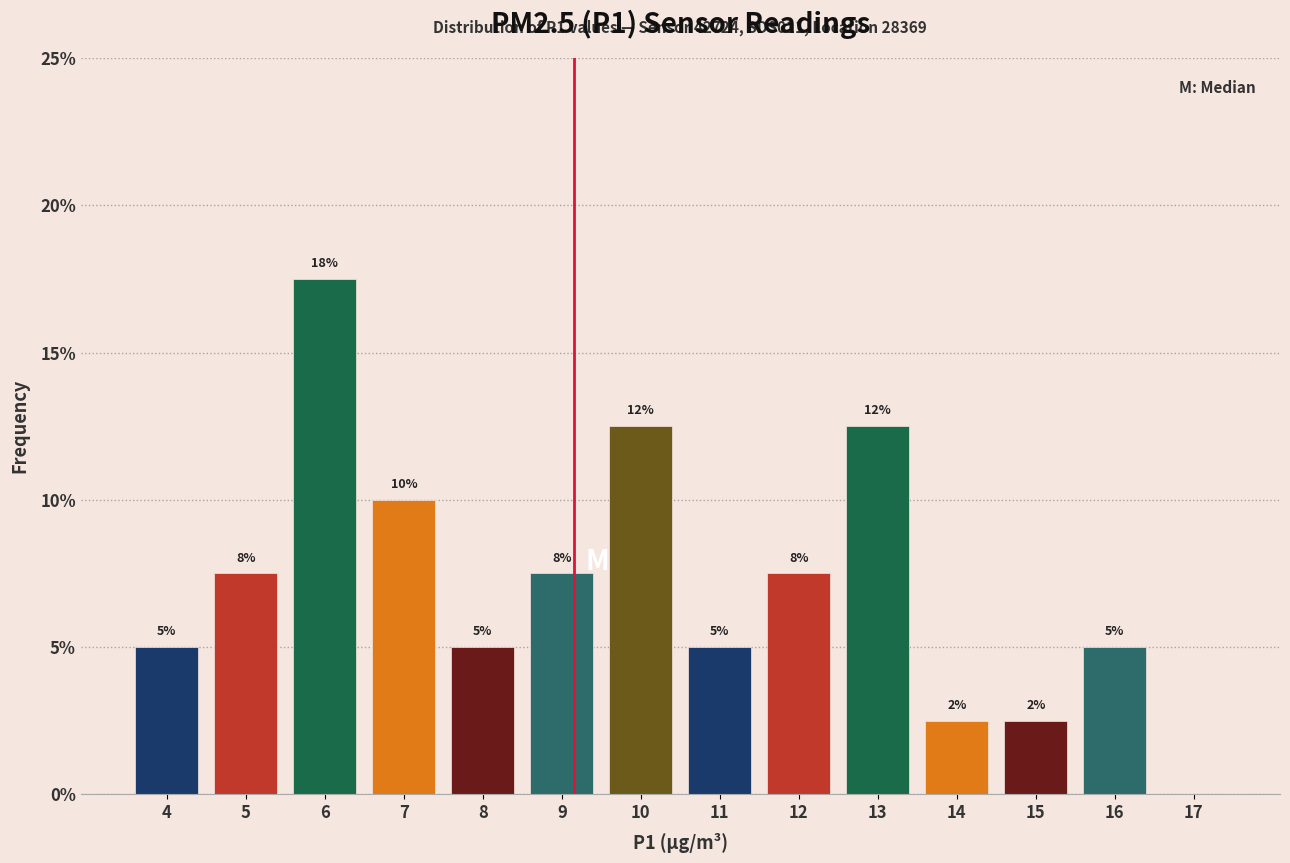

Are the bars horizontal?

No